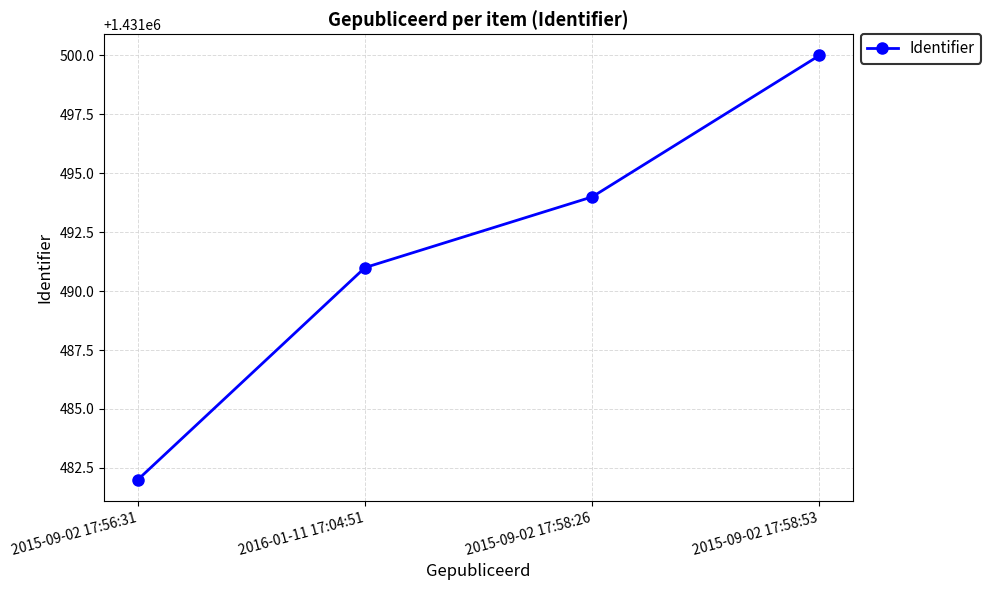

Approximately how many times larger is the value at 2015-09-02 17:58:26 compared to 2015-09-02 17:56:31?

1.0